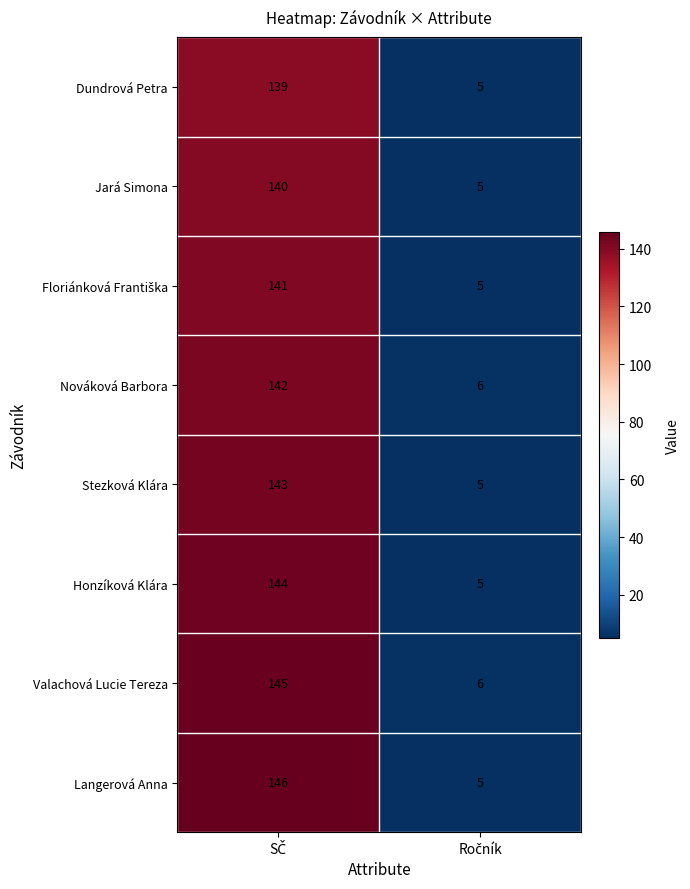

What is the difference between the maximum and minimum values in the Stezková Klára series?

138